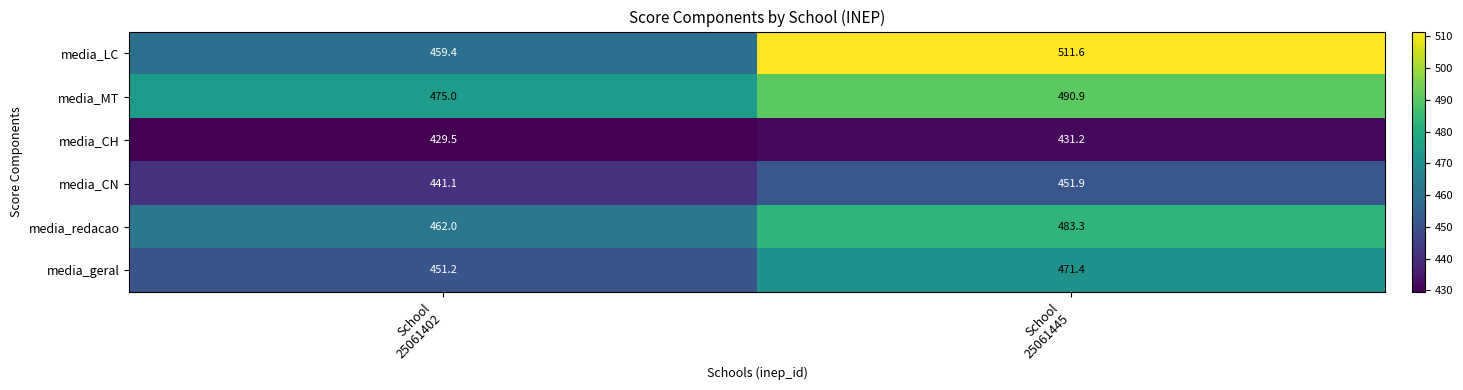

What is the sum of all media_CH values?

860.7